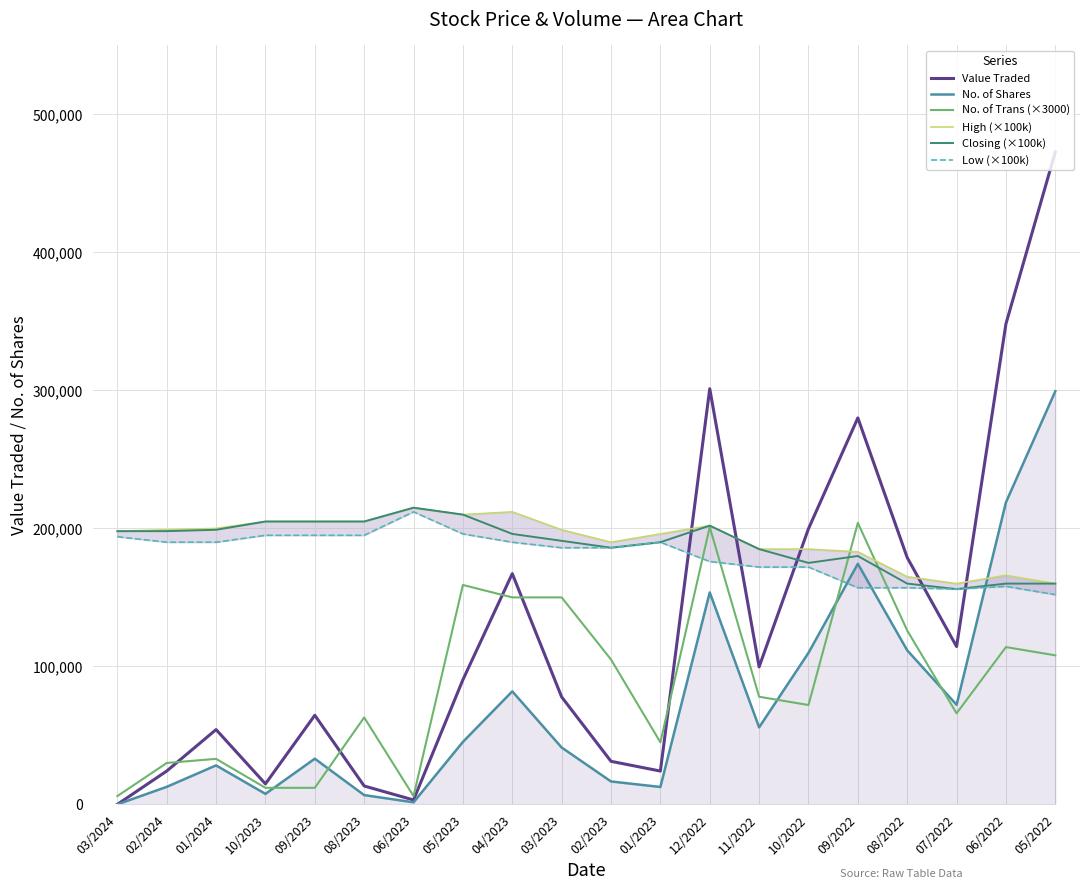

How many data points in Closing (×100k) are above 196000?

9